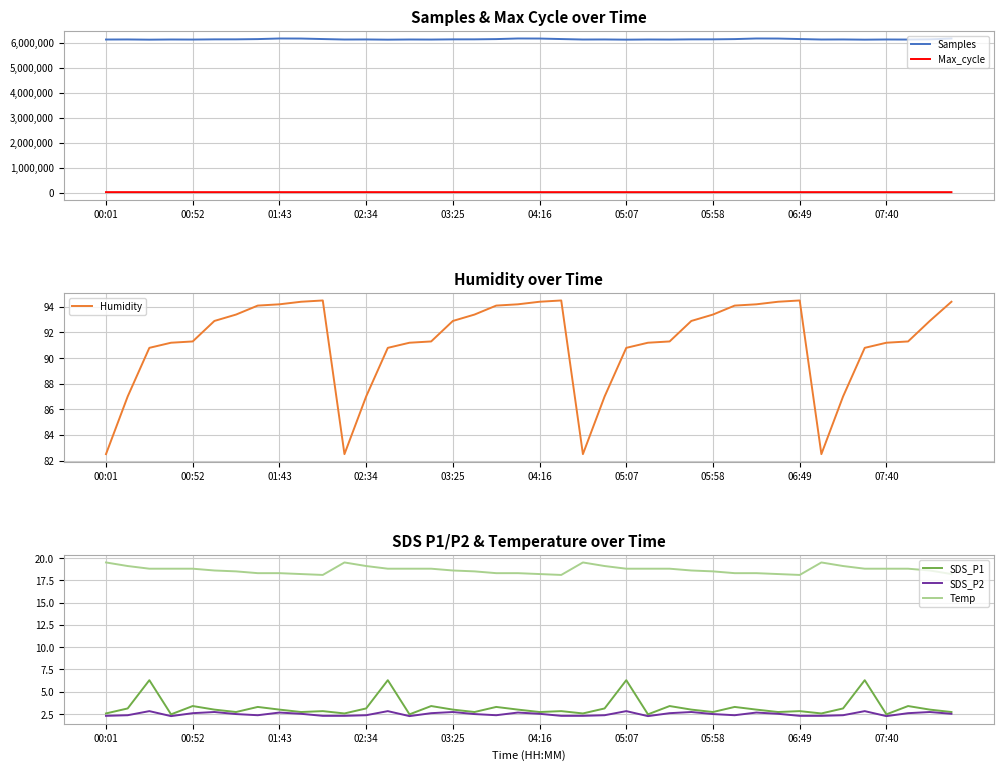

Is it true that SDS_P2 equals 4.8 at 13?

False